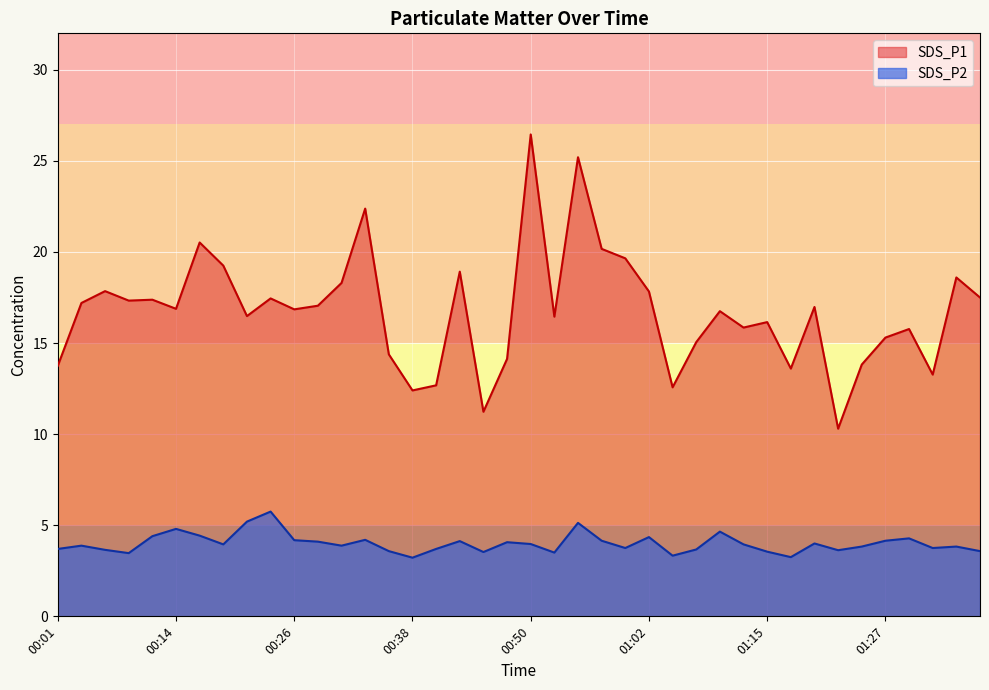

Which series has the largest range (max minus min)?

SDS_P1